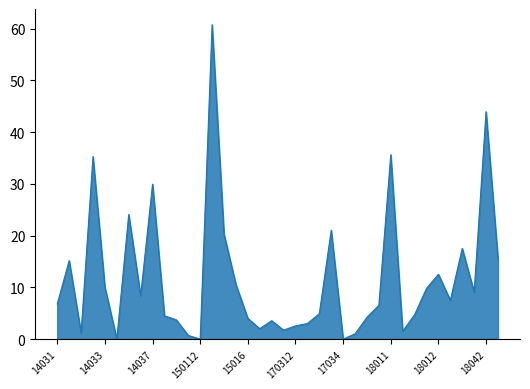

What is the greatest value displayed?

60.8